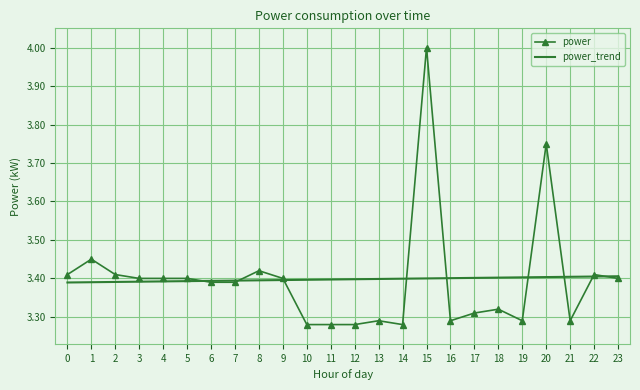

What is the highest value of the power series?

4.0